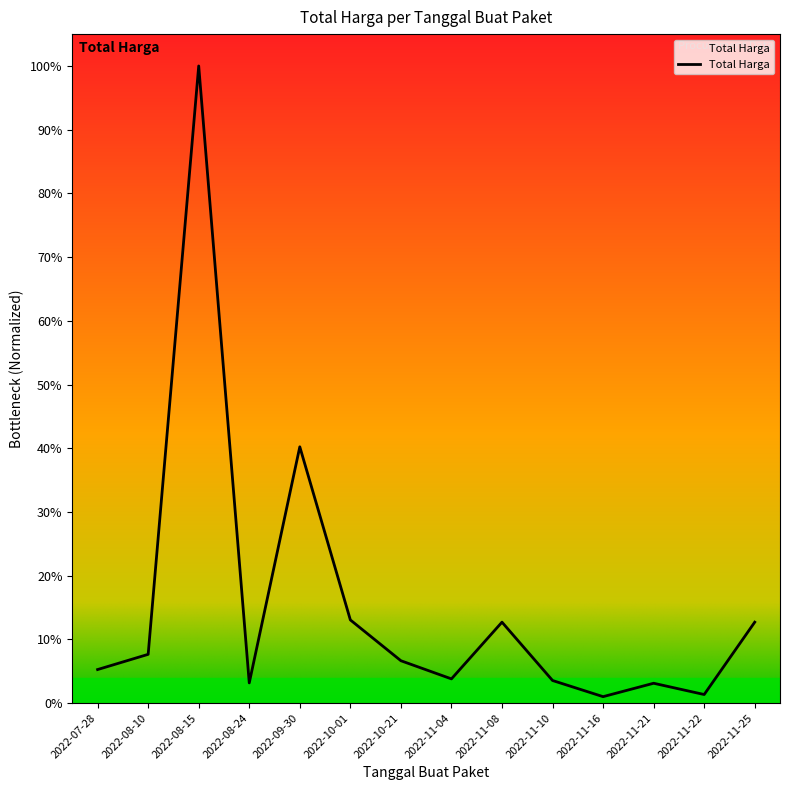

Does the chart have visible grid lines?

No